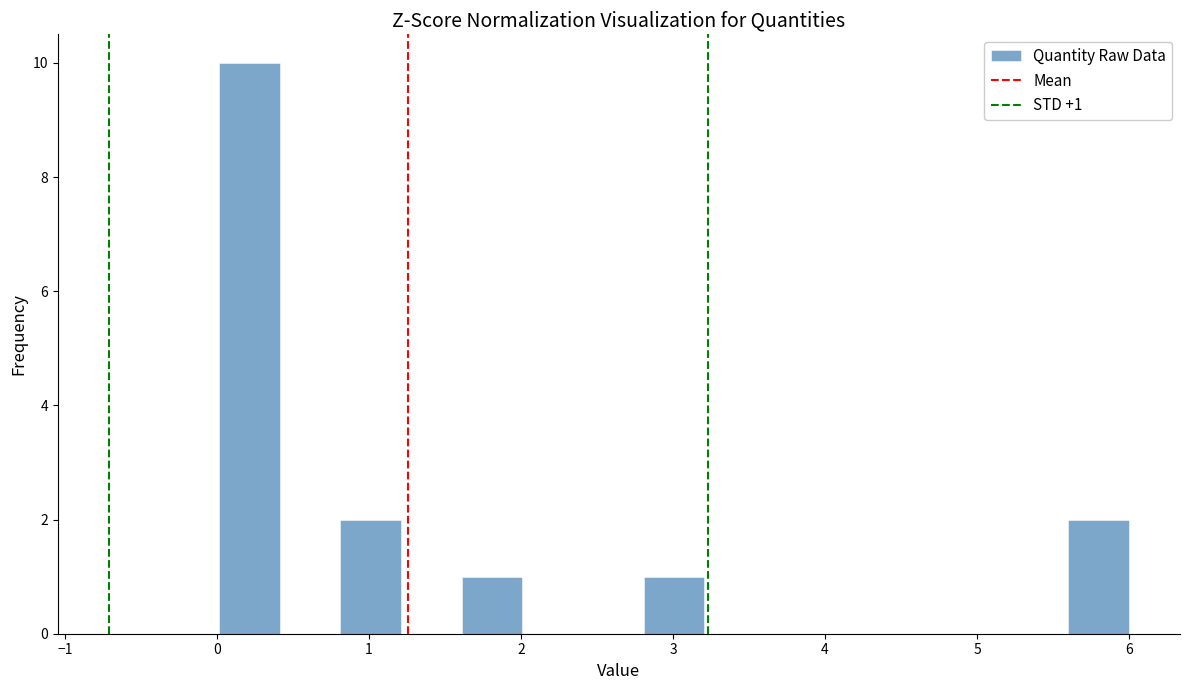

Read against the x-axis, roughly where is the centre of the tallest bar?

0.2